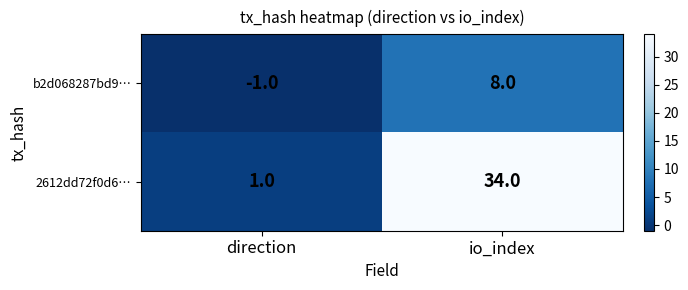

At how many categories does at least one series exceed 2?

1